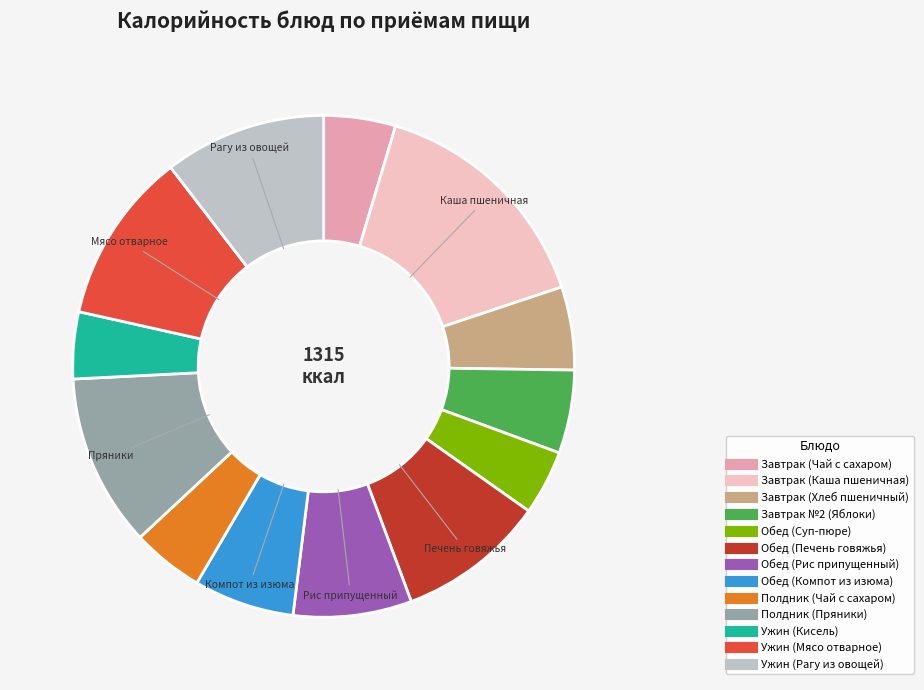

Count the number of slices in the pie.

13